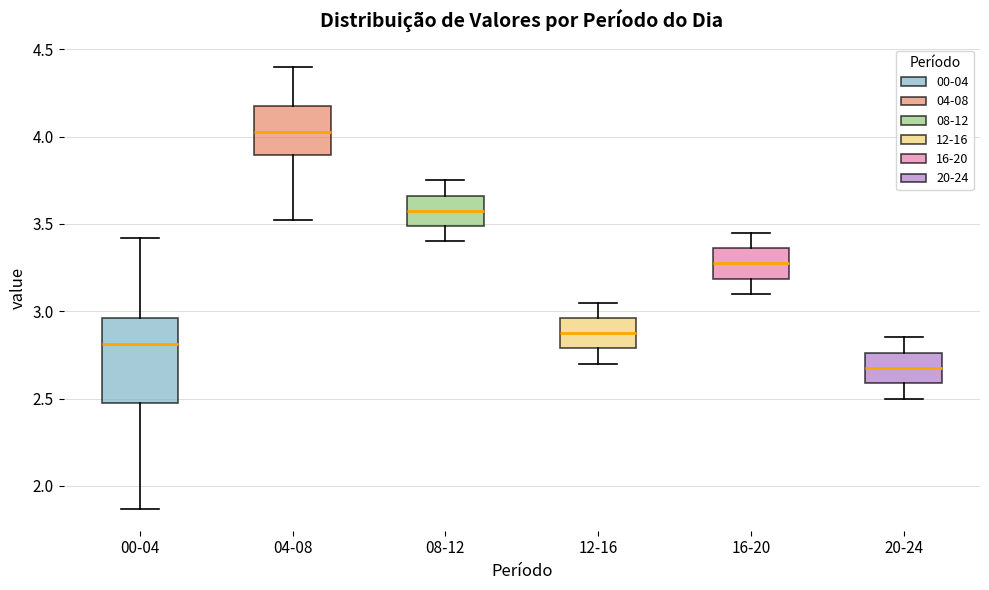

Reading left to right, read every box against the y-axis: the position of its median line, the range the box covers, and the ends of its whiskers. The values are not printed on the chart, so give them approximately, as read against the axis.

00-04: median 2.80, box 2.50 to 2.95, whiskers 1.85 to 3.40
04-08: median 4.05, box 3.90 to 4.20, whiskers 3.50 to 4.40
08-12: median 3.60, box 3.50 to 3.65, whiskers 3.40 to 3.75
12-16: median 2.90, box 2.80 to 2.95, whiskers 2.70 to 3.05
16-20: median 3.30, box 3.20 to 3.35, whiskers 3.10 to 3.45
20-24: median 2.70, box 2.60 to 2.75, whiskers 2.50 to 2.85